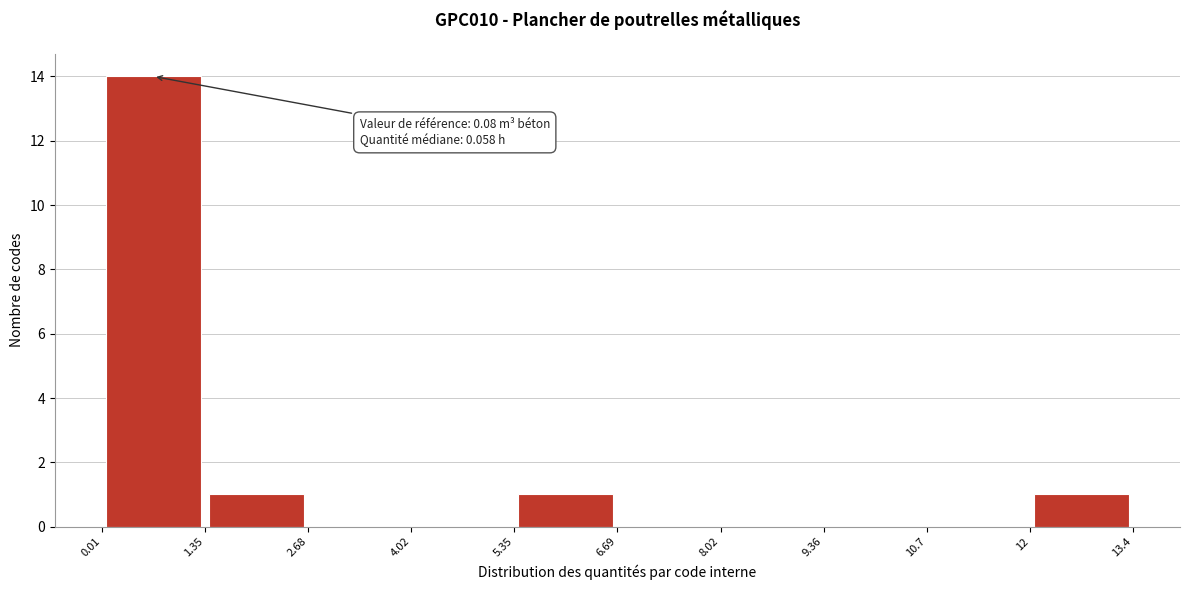

Over which range of the x-axis is the bar tallest?

0.01 to 1.35